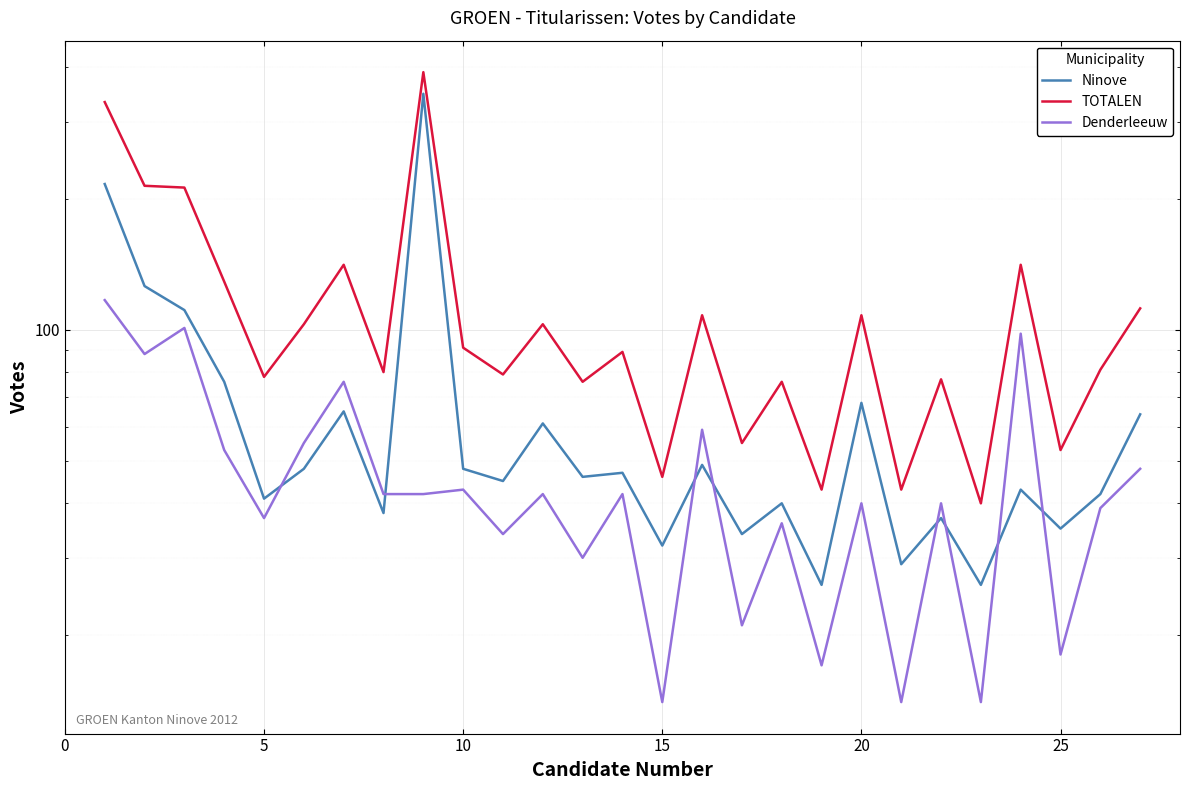

True or false: Ninove and Denderleeuw cross at least once.

True